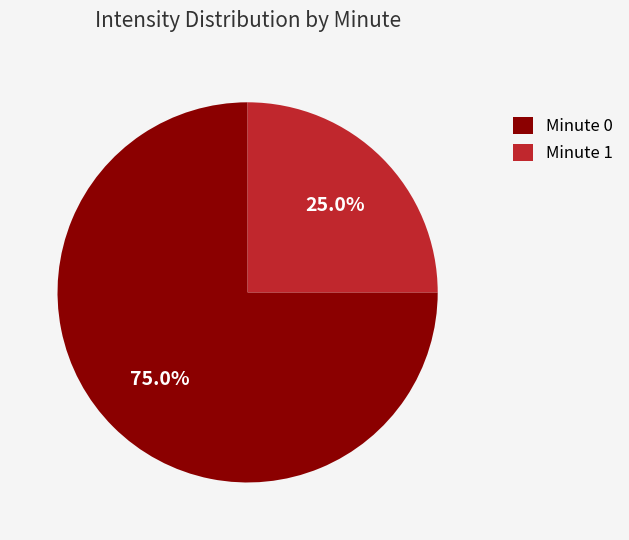

How many segments does this pie chart have?

2